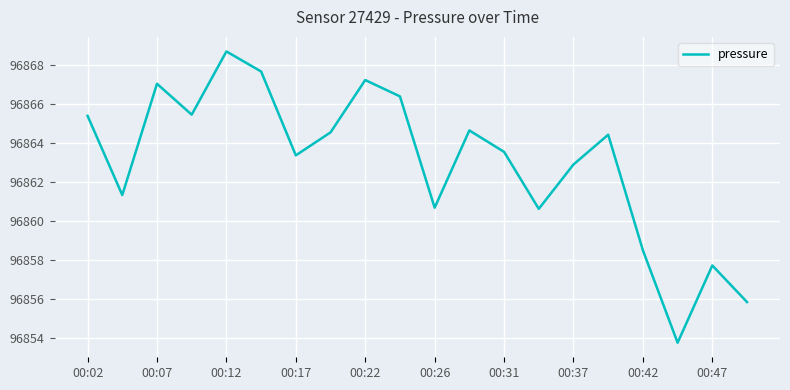

How many interior local valleys (lower than both neighbors) does the data have?

6